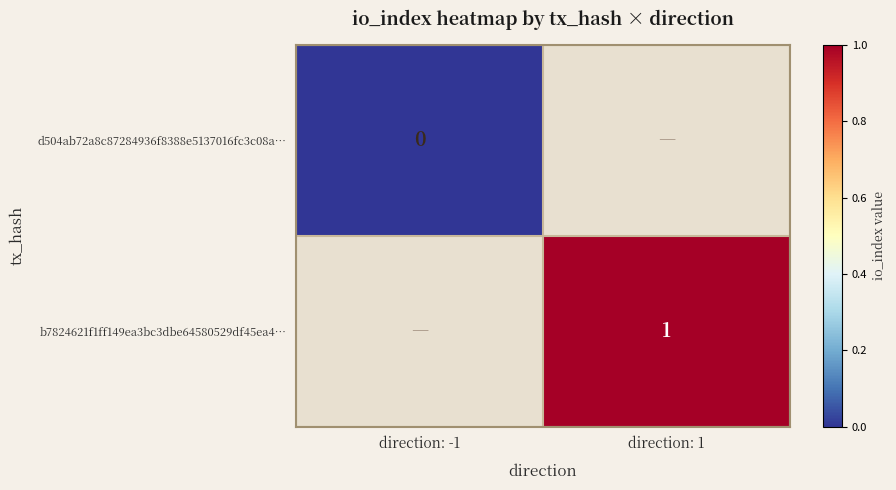

The value of b7824621f1ff149ea3bc3dbe64580529df45ea4… at direction: 1 is 1. True or false?

True